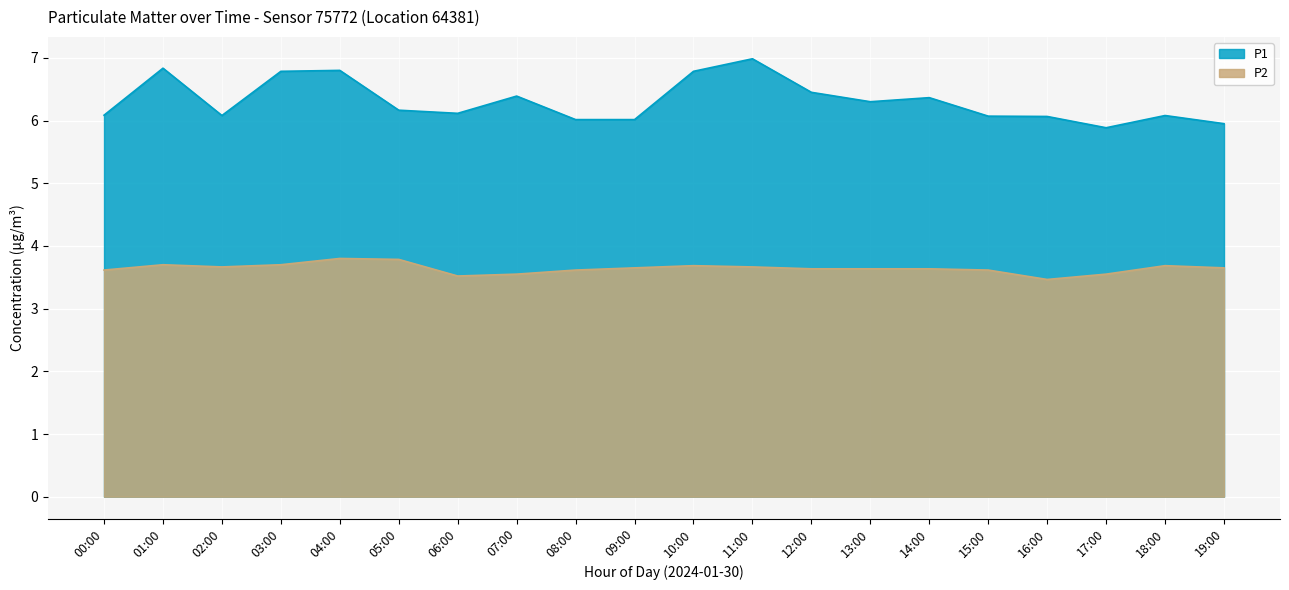

What is the total value across all series at 18:00?

9.8